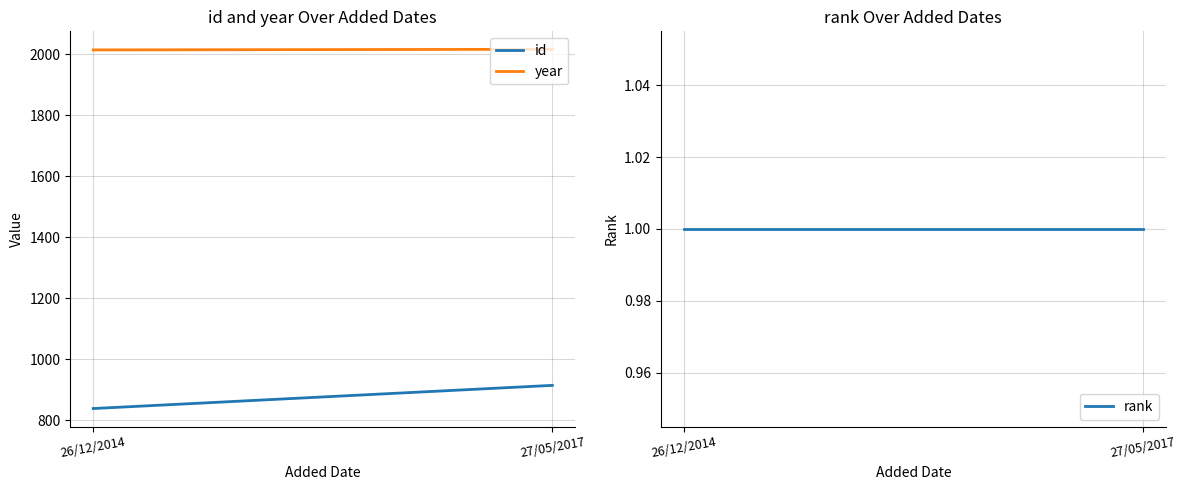

Rank the series at 26/12/2014 from highest to lowest value.

year, id, rank